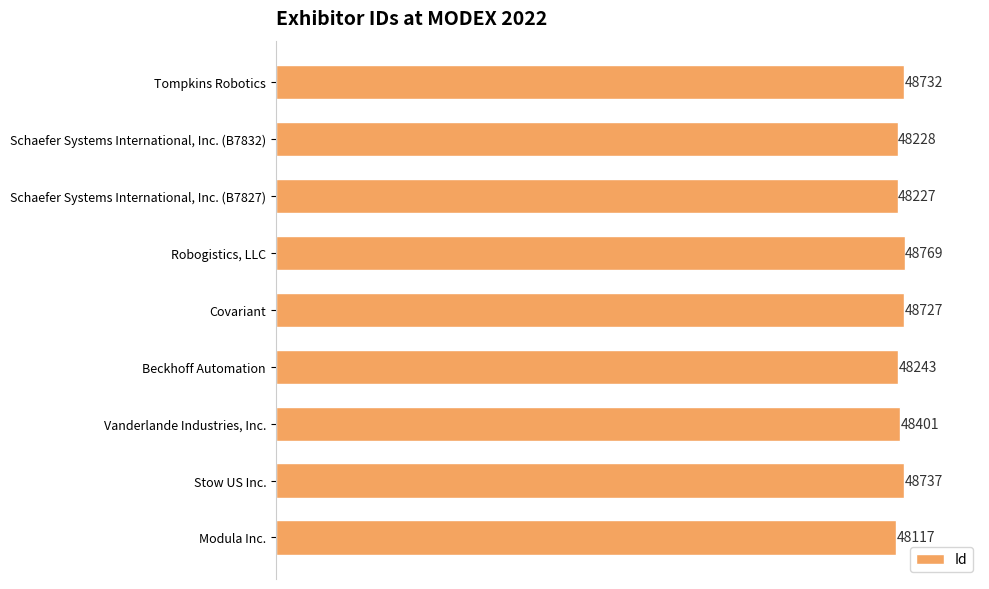

How many values are below 48401?

4